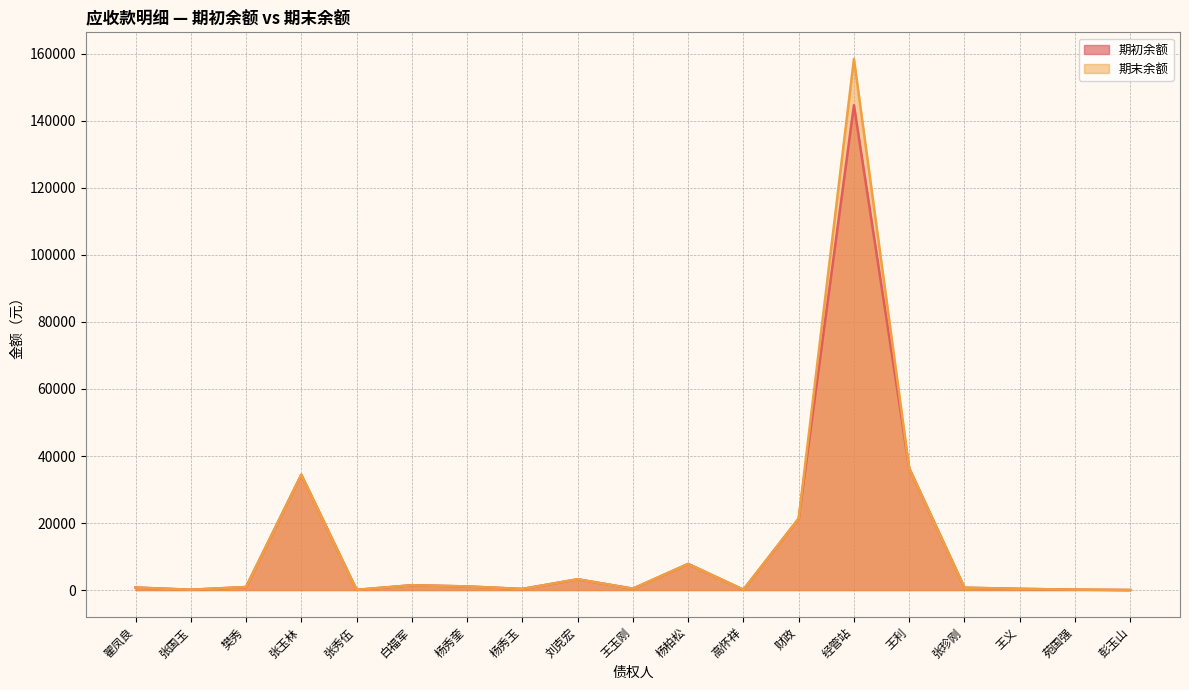

Reading left to right, transcribe all the data shown in this chart.

期初余额: 翟凤良=750.0	张国玉=95.0	樊秀=900.0	张玉林=34408.0	张秀伍=60.0	白福军=1442.2	杨秀奎=1079.2	杨秀玉=327.4	刘克宏=3215.0	王玉刚=406.9	杨柏松=7790.6	高怀祥=100.0	财政=21305.0	经管站=144698.6	王利=36347.3	张珍刚=700.0	王义=359.3	苑国强=116.0	彭玉山=13.0
期末余额: 翟凤良=750.0	张国玉=95.0	樊秀=900.0	张玉林=34408.0	张秀伍=60.0	白福军=1442.2	杨秀奎=1079.2	杨秀玉=327.4	刘克宏=3215.0	王玉刚=406.9	杨柏松=7790.6	高怀祥=100.0	财政=21305.0	经管站=158504.6	王利=36347.3	张珍刚=700.0	王义=359.3	苑国强=116.0	彭玉山=13.0